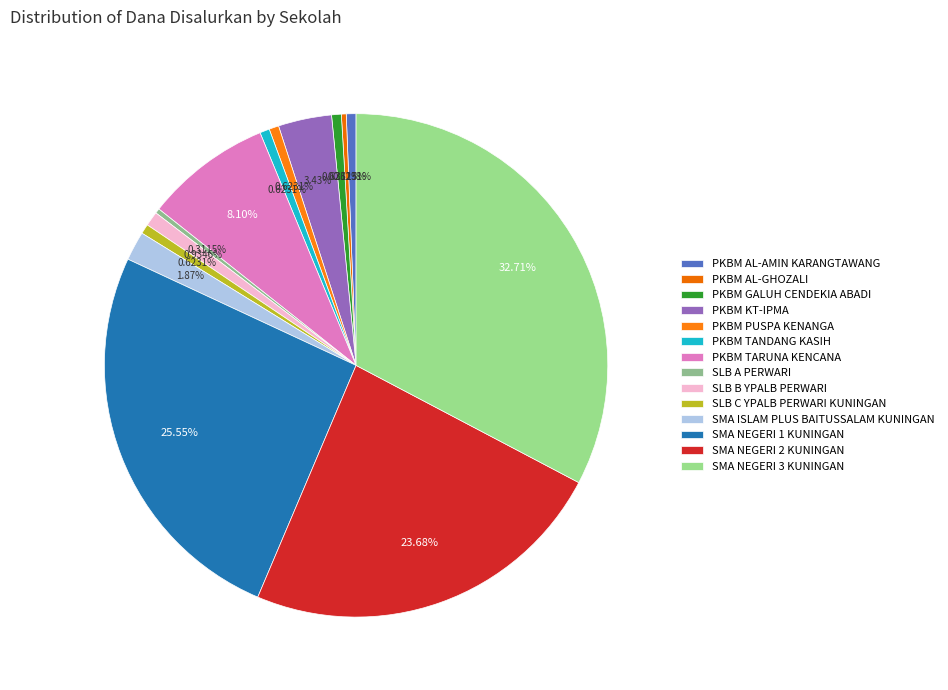

Do PKBM KT-IPMA and SLB C YPALB PERWARI KUNINGAN together represent more than half of the pie?

No